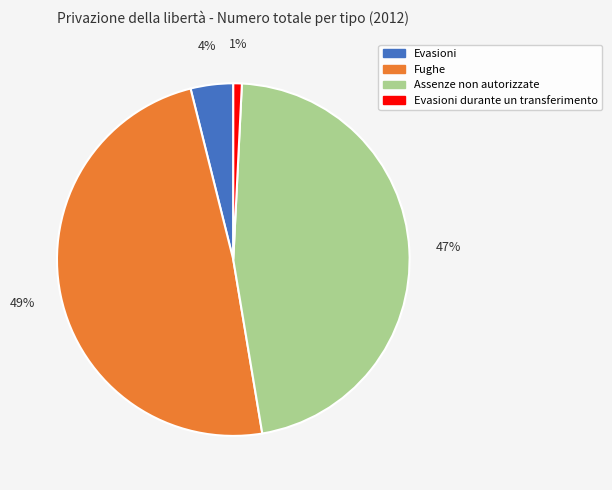

Which category has the biggest portion of the pie?

Fughe